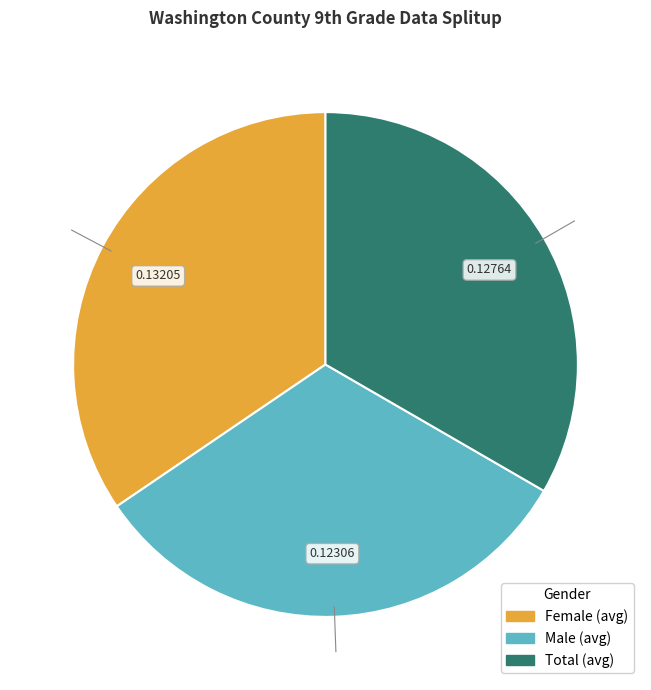

How many slices are in this pie chart?

3